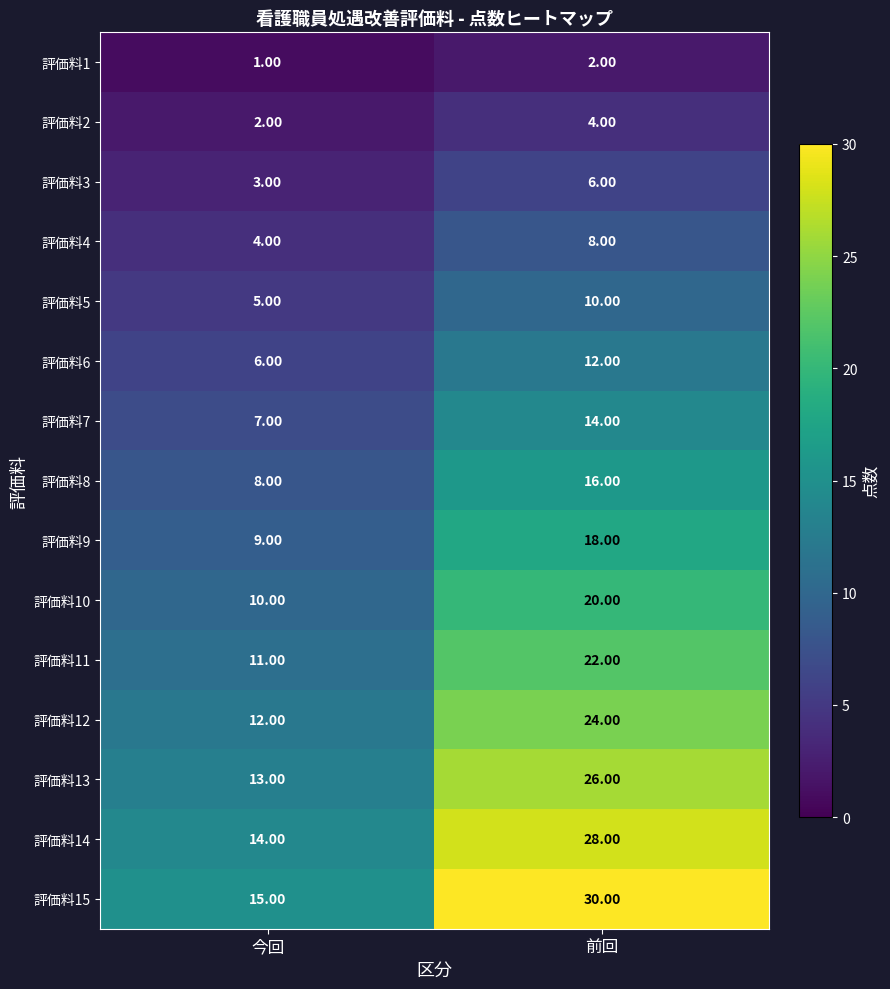

Between 今回 and 前回, which series saw the biggest shift?

評価料15